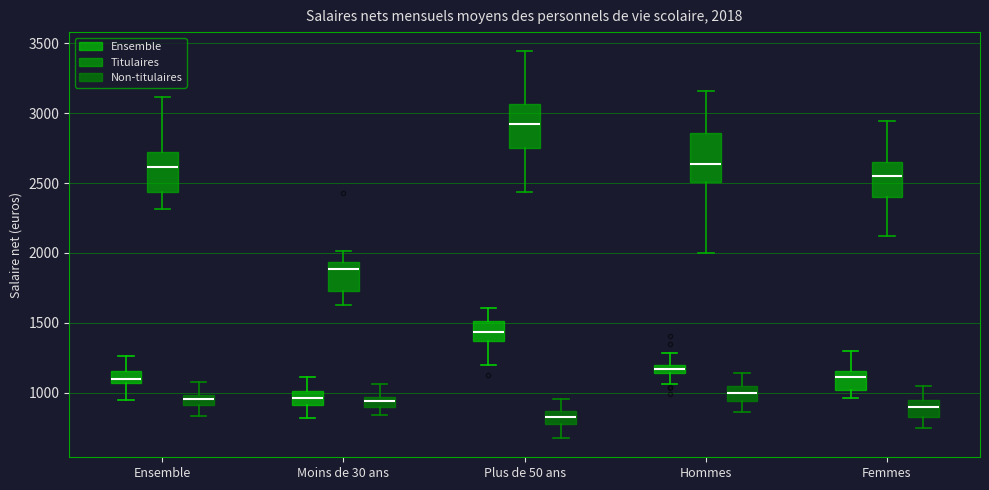

Which box has the lowest median line?

Plus de 50 ans (Non-titulaires)